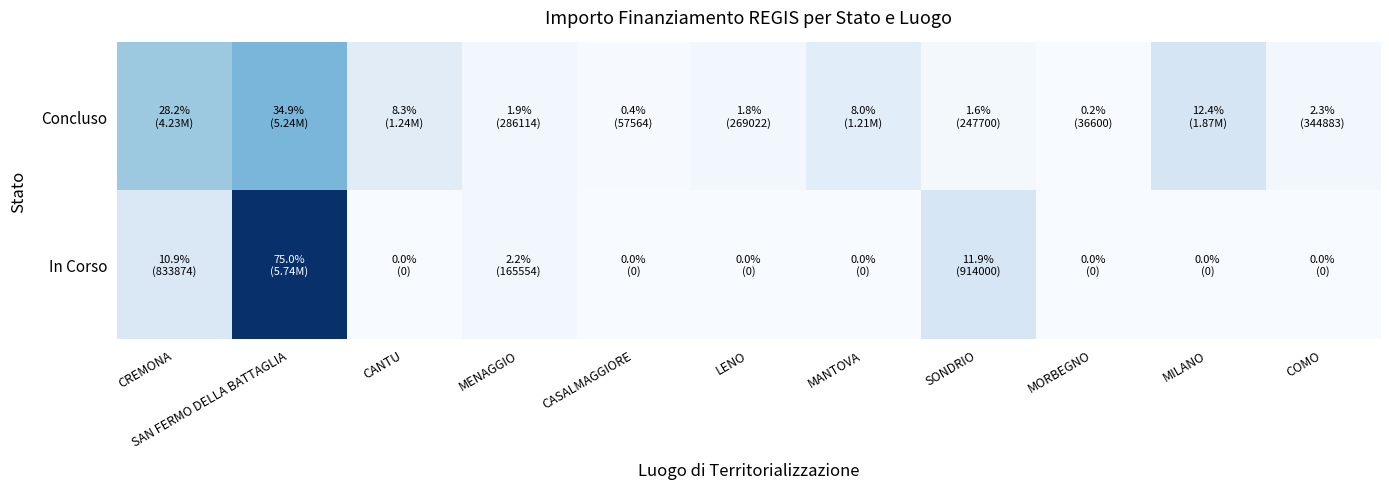

Which category has the lowest value across all series?

CANTU